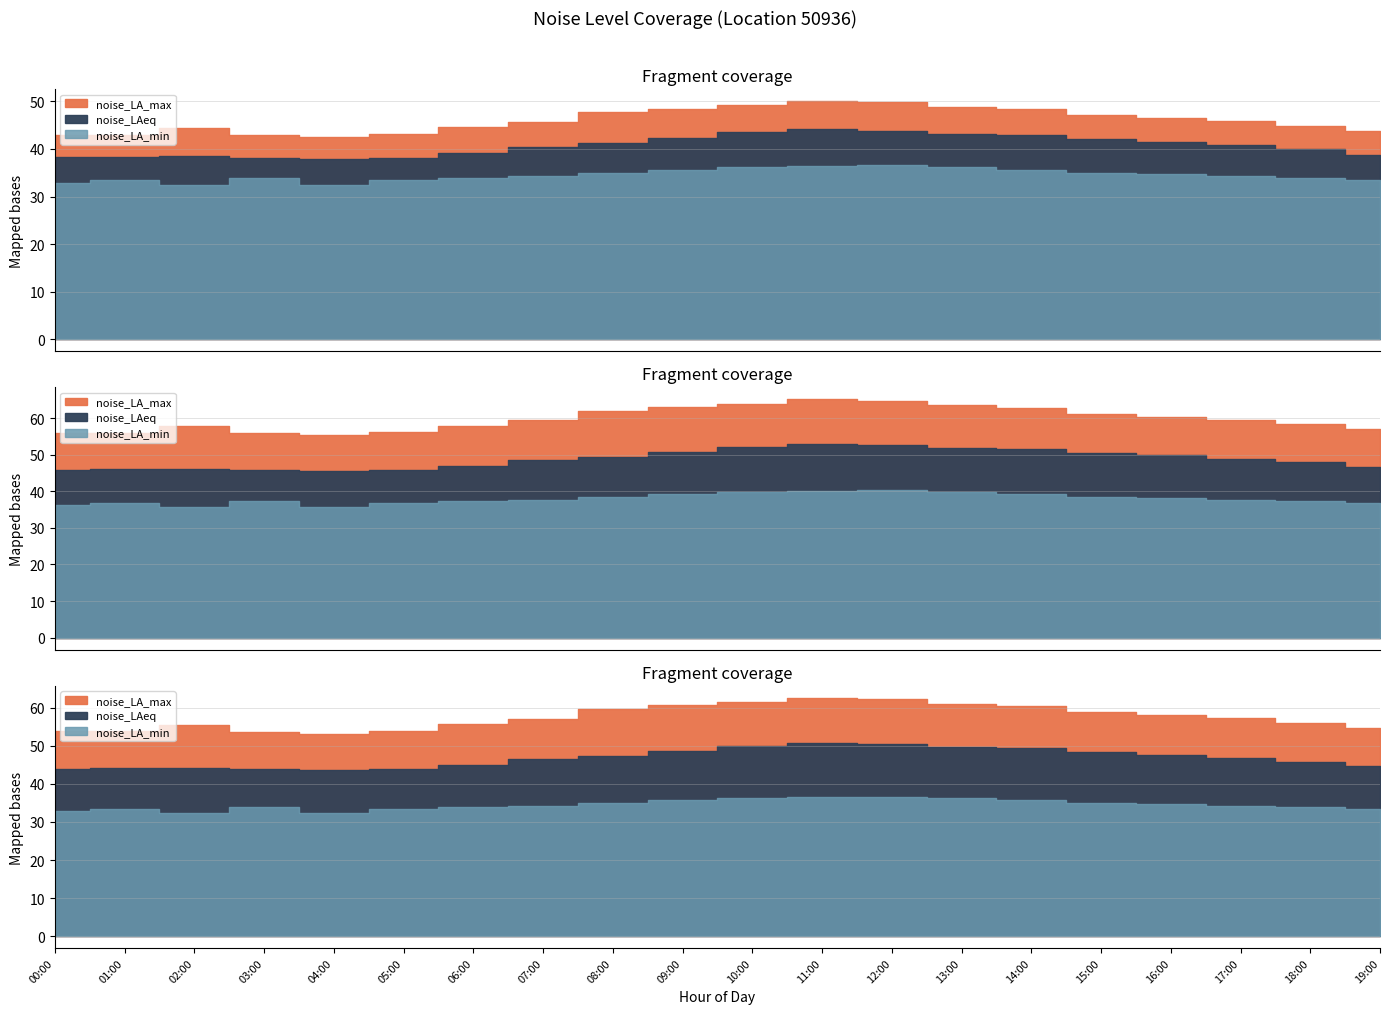

Reading left to right, what are all the values shown in this chart?

noise_LAeq: 38.2	38.4	38.5	38.1	38.0	38.2	39.1	40.5	41.2	42.3	43.5	44.1	43.8	43.2	42.9	42.1	41.5	40.8	39.9	38.8
noise_LA_max: 43.0	43.0	44.4	42.9	42.5	43.2	44.6	45.7	47.7	48.5	49.2	50.1	49.8	48.9	48.3	47.1	46.5	45.8	44.9	43.8
noise_LA_min: 32.9	33.4	32.4	33.9	32.4	33.4	33.9	34.3	35.0	35.7	36.2	36.5	36.7	36.2	35.7	35.0	34.7	34.3	33.9	33.4